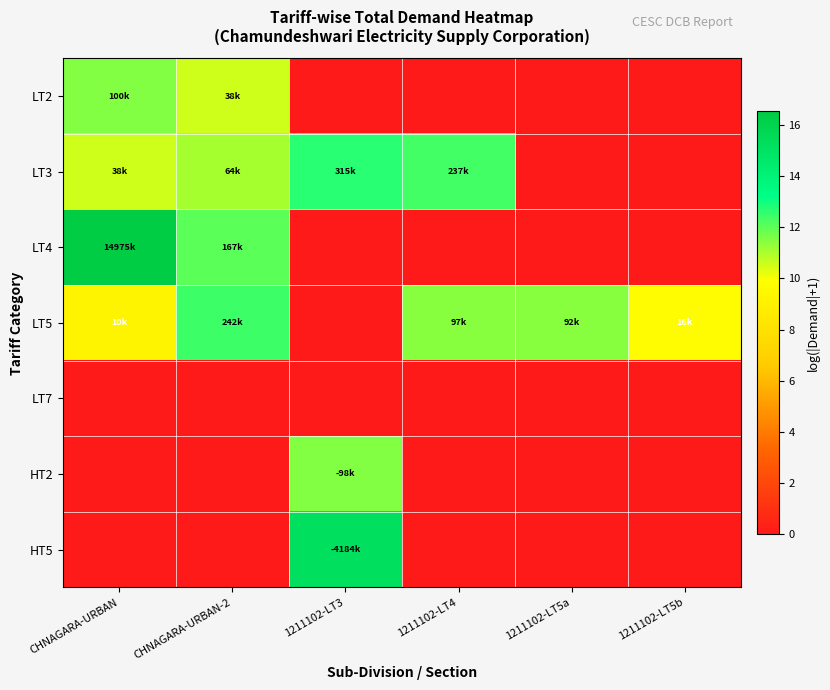

Which category has the lowest value across all series?

1211102-LT3